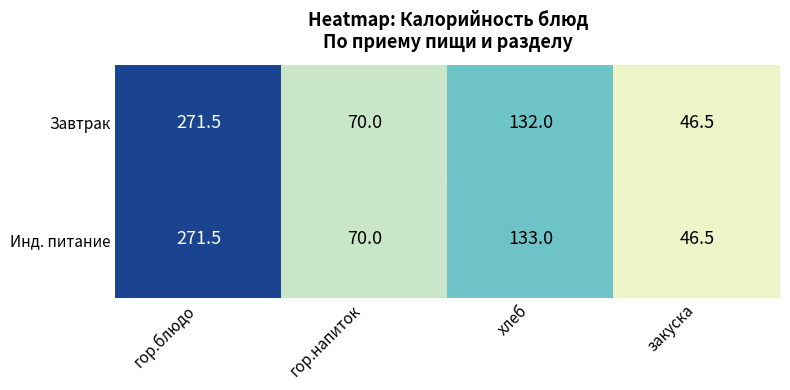

What is the approximate value of Завтрак at хлеб?

132.0